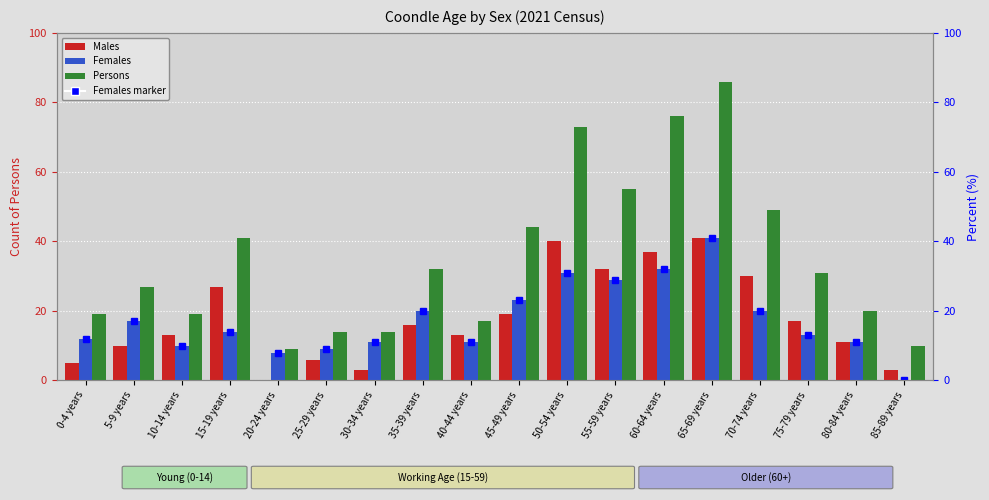

What is the label of the 9th bar from the left?

40-44 years